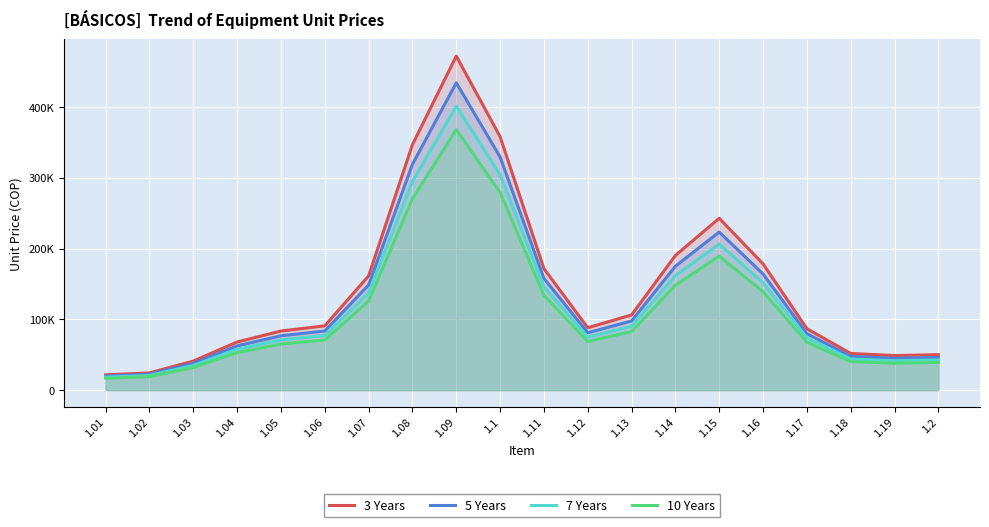

Which category has the highest value in the 3 Years series?

1.09